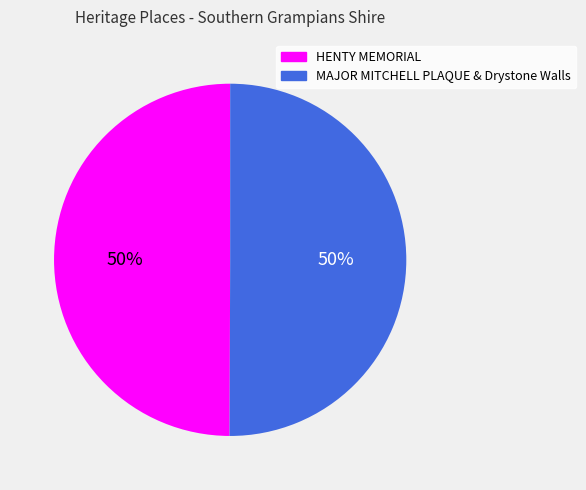

To the nearest percent, what is the combined percentage of MAJOR MITCHELL PLAQUE & Drystone Walls and HENTY MEMORIAL?

100%